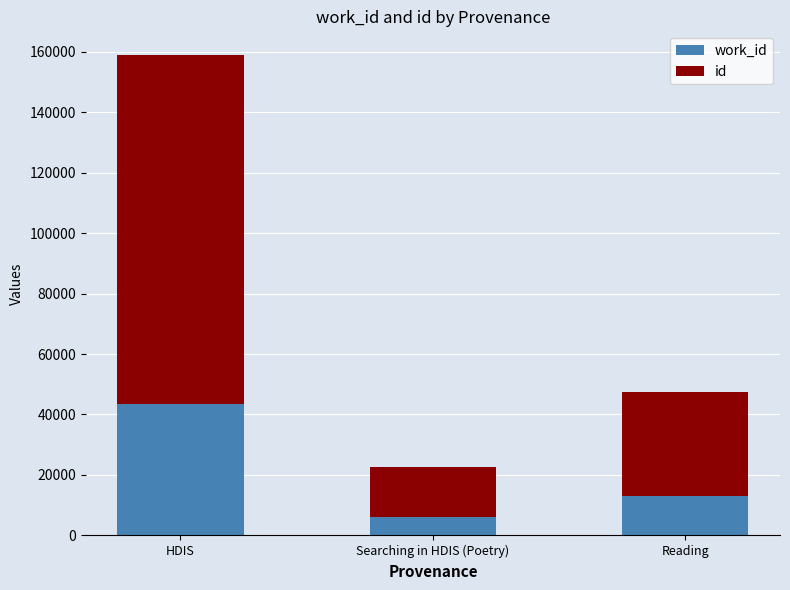

At which category is the sum across all series the highest?

HDIS